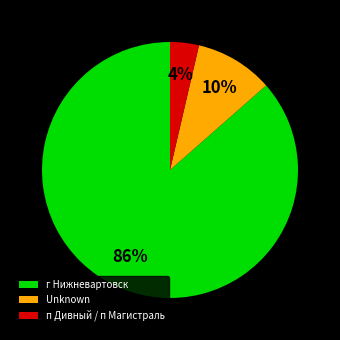

Which has a higher value, Unknown or п Дивный / п Магистраль?

Unknown